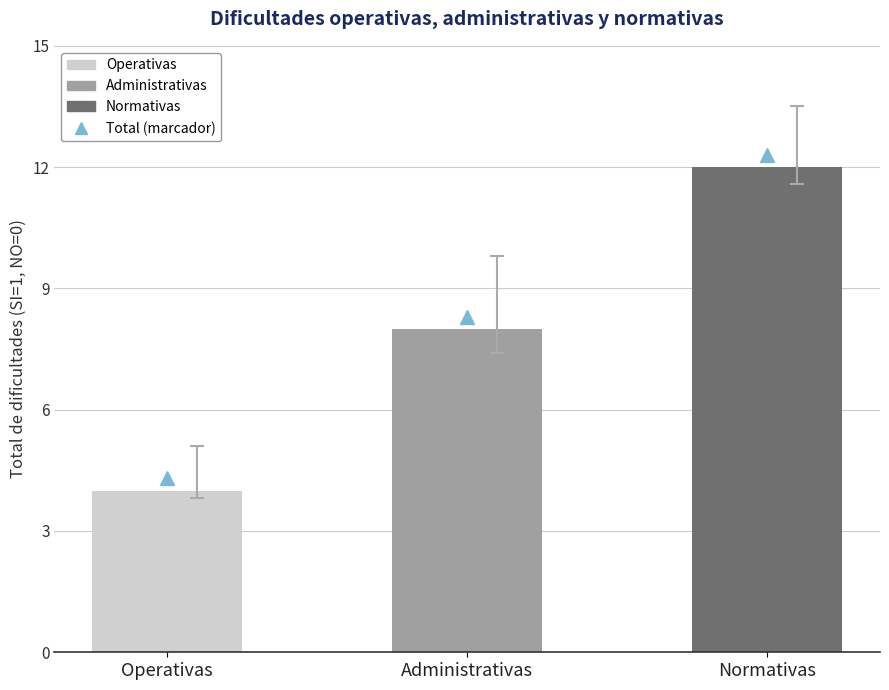

What is the difference between the values at Administrativas and Normativas?

4